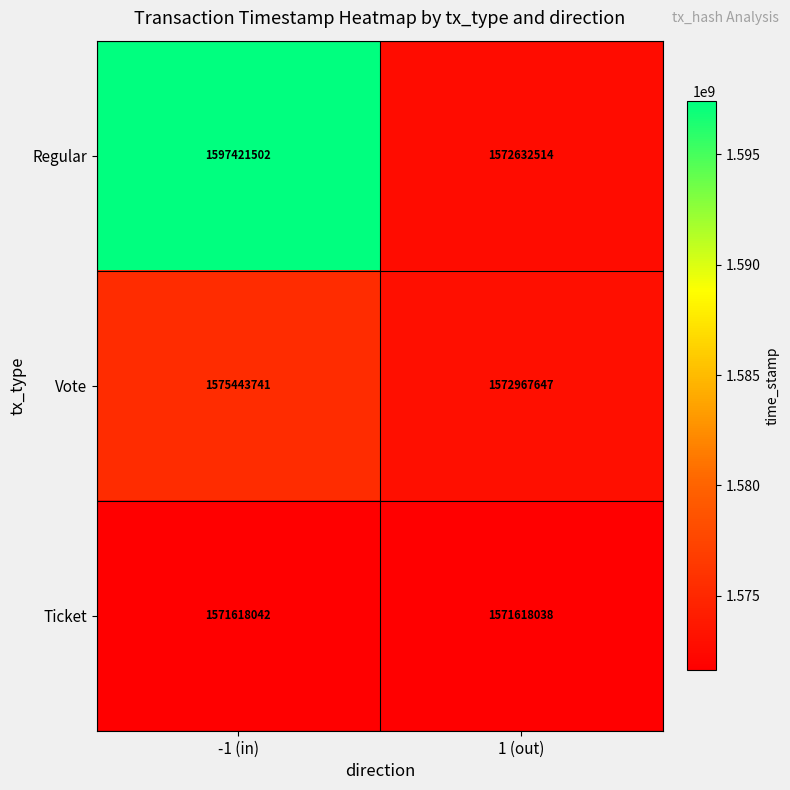

What is the maximum value shown in the chart?

1597421502